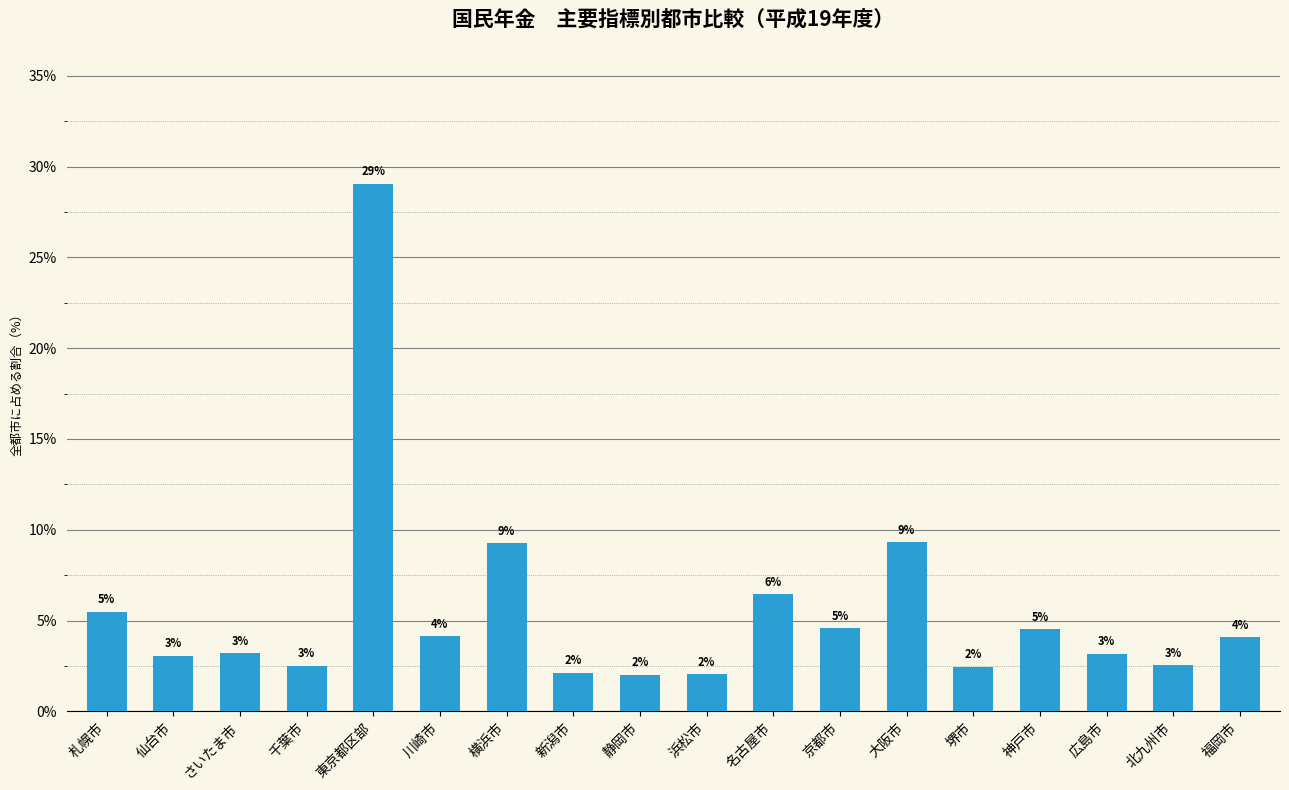

What is the smallest value displayed?

2.0